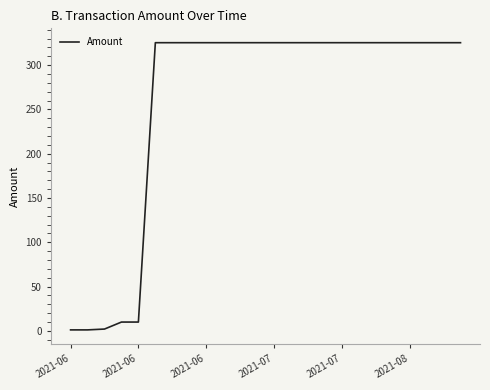

What is the maximum value shown in the chart?

325.3